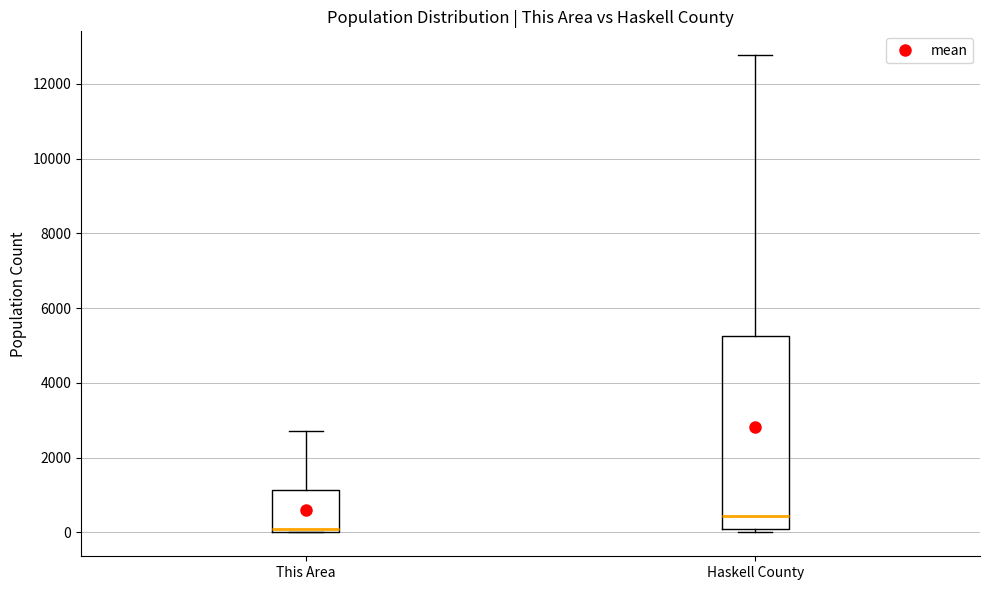

Reading left to right, read every box against the y-axis: the position of its median line, the range the box covers, and the ends of its whiskers. The values are not printed on the chart, so give them approximately, as read against the axis.

This Area: median 0 (just above the box's lower edge), box 0 to 1200, whiskers 0 to 2800
Haskell County: median 400, box 0 to 5200, whiskers 0 (just below the box's lower edge) to 12800